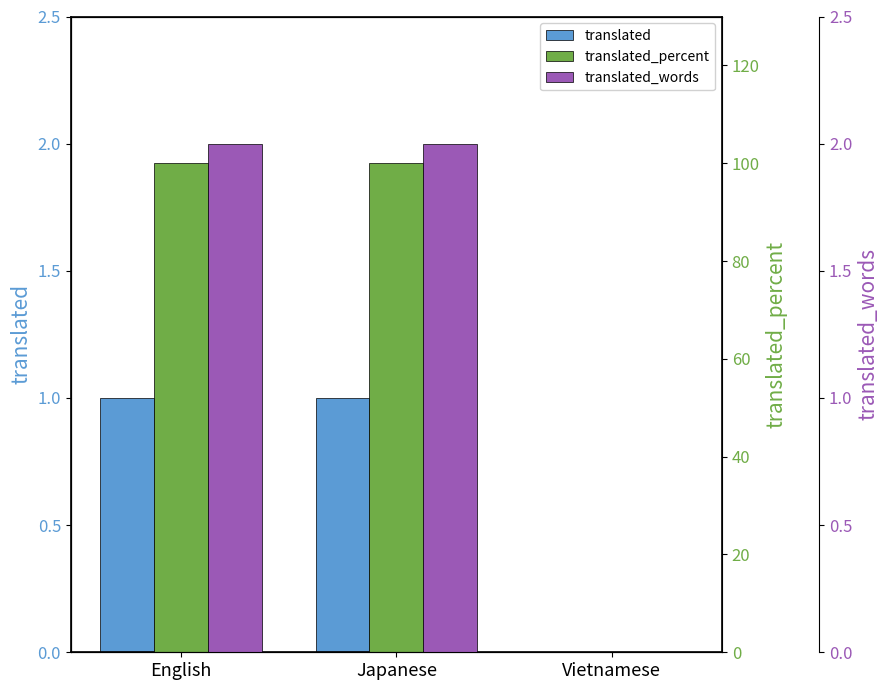

Count the number of data series in this chart.

3